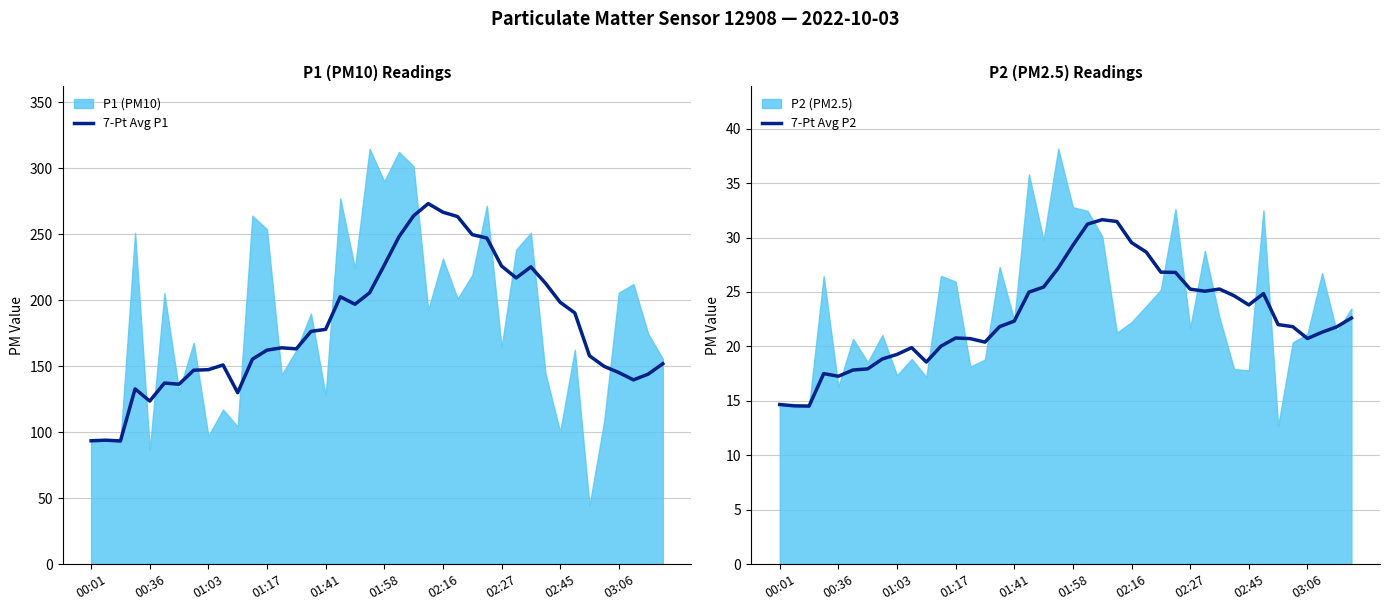

Which series changed the most between 34 and 38?

7-Pt Avg P1